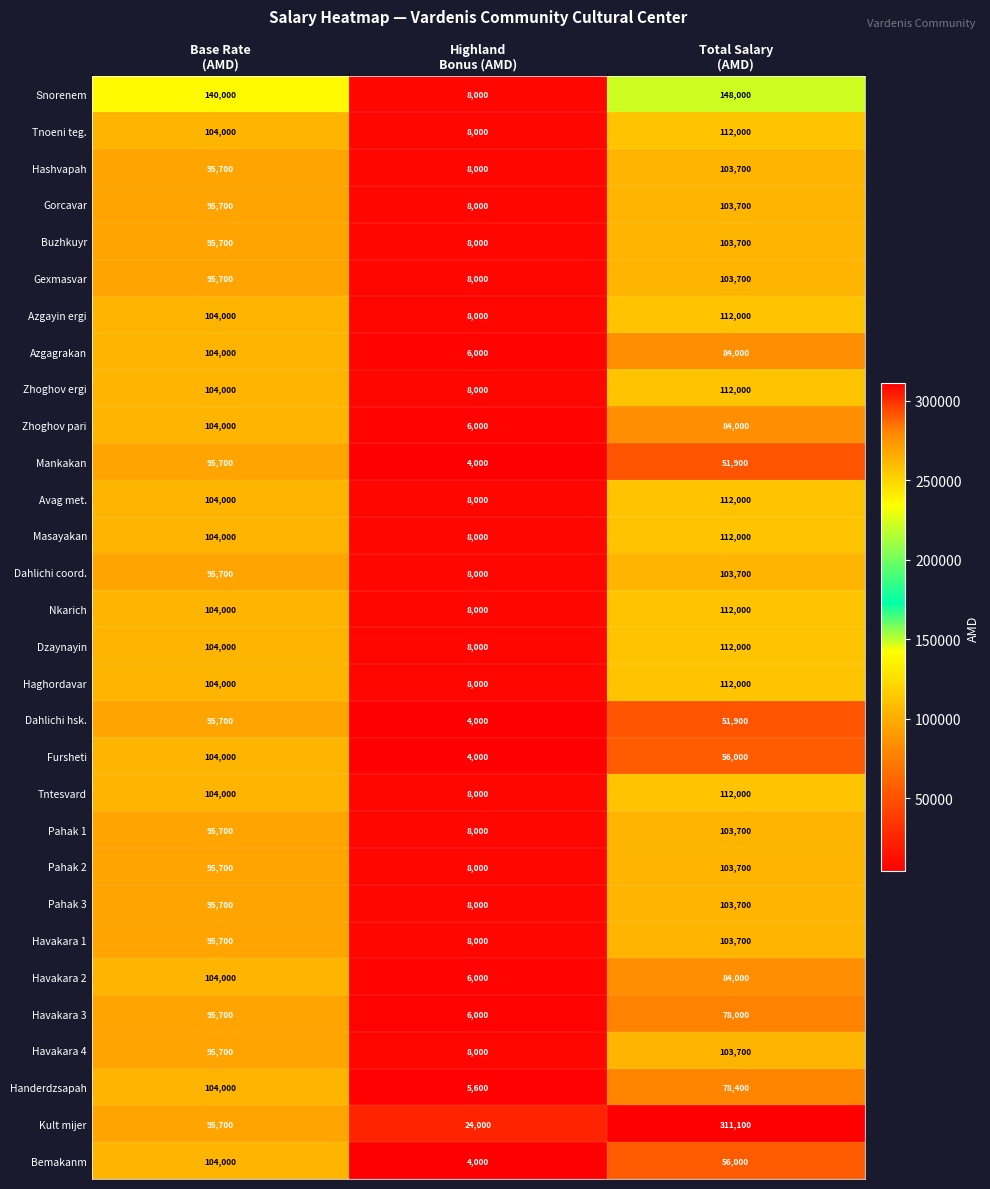

How many categories are shown in the chart?

3